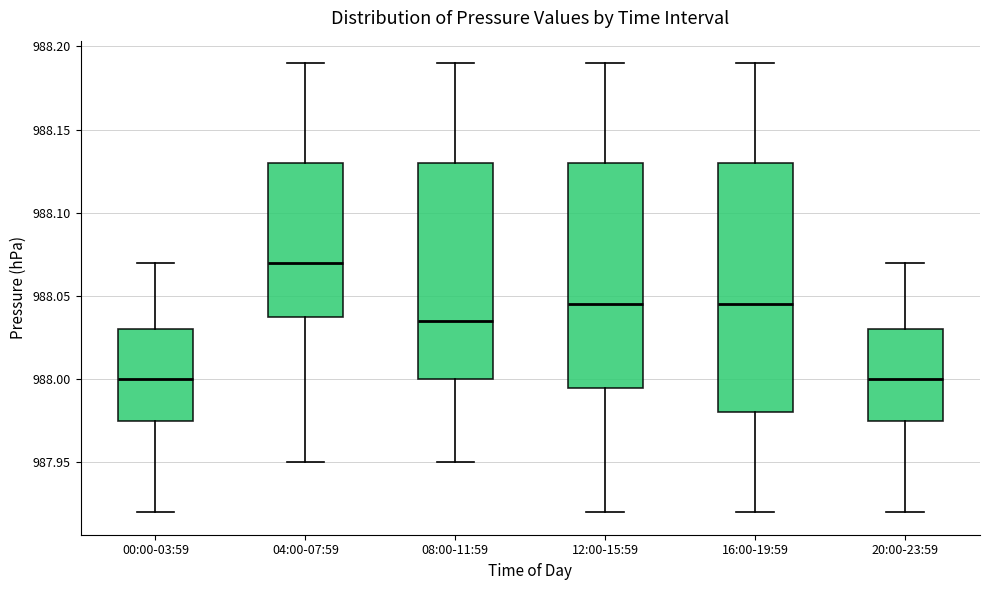

Reading left to right, transcribe this box plot: for each box, give where its median line is, the range the box spans, and where its two whiskers end, as read against the y-axis. The values are not printed on the chart, so give them approximately, as read against the axis.

00:00-03:59: median 988.000, box 987.975 to 988.030, whiskers 987.920 to 988.070
04:00-07:59: median 988.070, box 988.040 to 988.130, whiskers 987.950 to 988.190
08:00-11:59: median 988.035, box 988.000 to 988.130, whiskers 987.950 to 988.190
12:00-15:59: median 988.045, box 987.995 to 988.130, whiskers 987.920 to 988.190
16:00-19:59: median 988.045, box 987.980 to 988.130, whiskers 987.920 to 988.190
20:00-23:59: median 988.000, box 987.975 to 988.030, whiskers 987.920 to 988.070